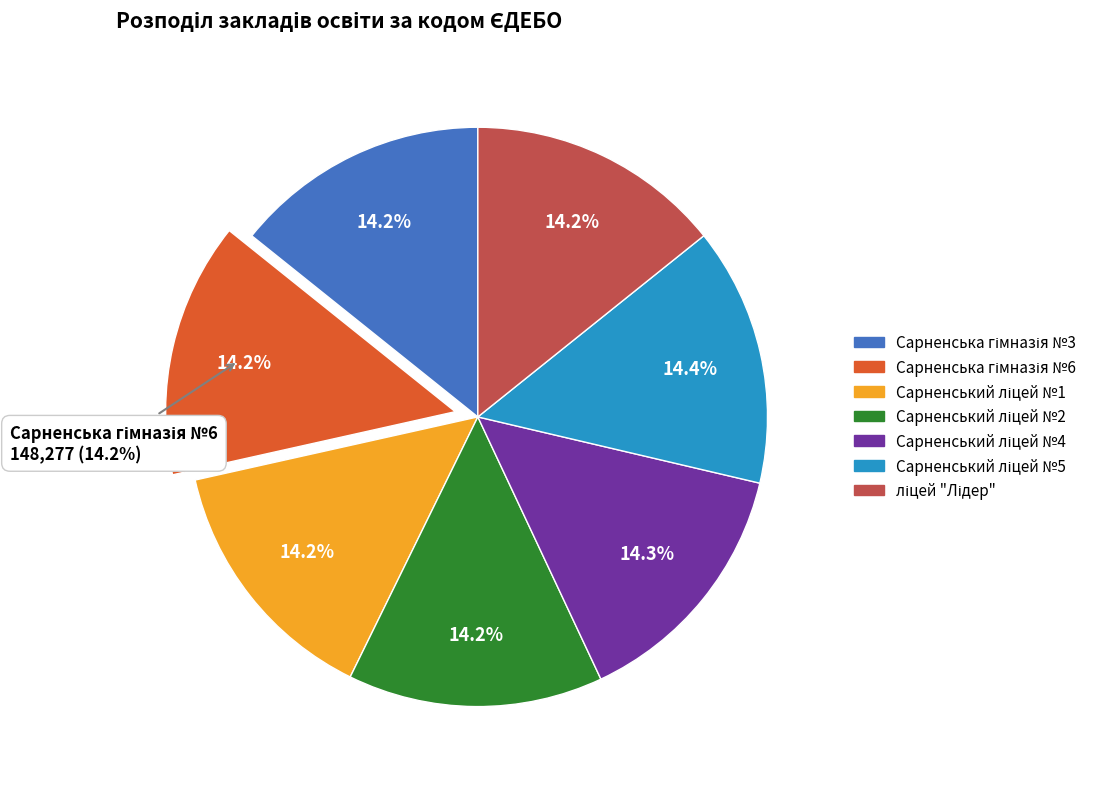

Rank the categories by value from highest to lowest.

Сарненський ліцей №5, Сарненський ліцей №4, Сарненська гімназія №6, Сарненська гімназія №3, Сарненський ліцей №2, ліцей "Лідер", Сарненський ліцей №1